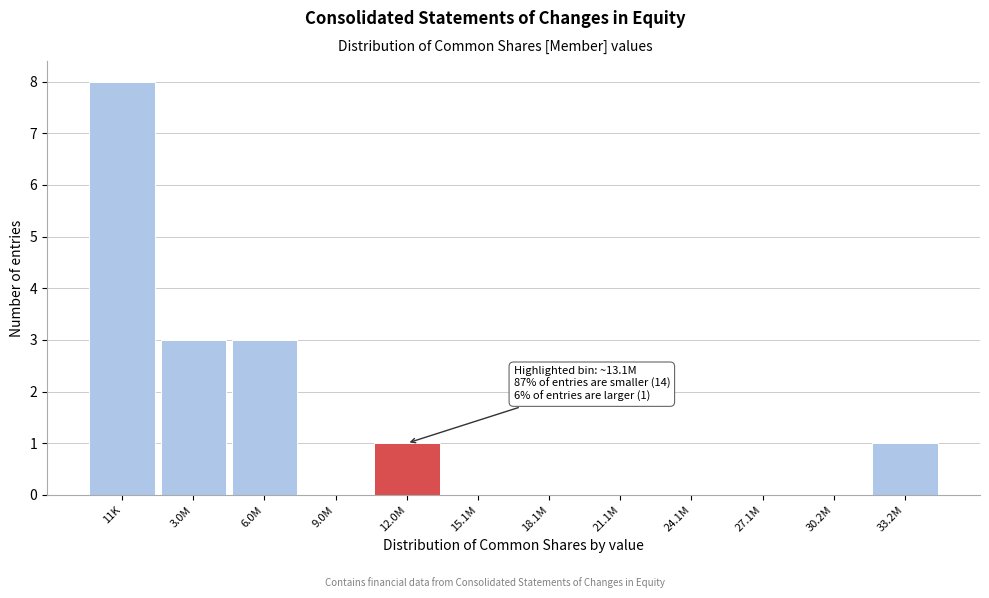

Reading left to right, what are all the values shown in this chart?

11K=8	3.0M=3	6.0M=3	9.0M=0	12.0M=1	15.1M=0	18.1M=0	21.1M=0	24.1M=0	27.1M=0	30.2M=0	33.2M=1